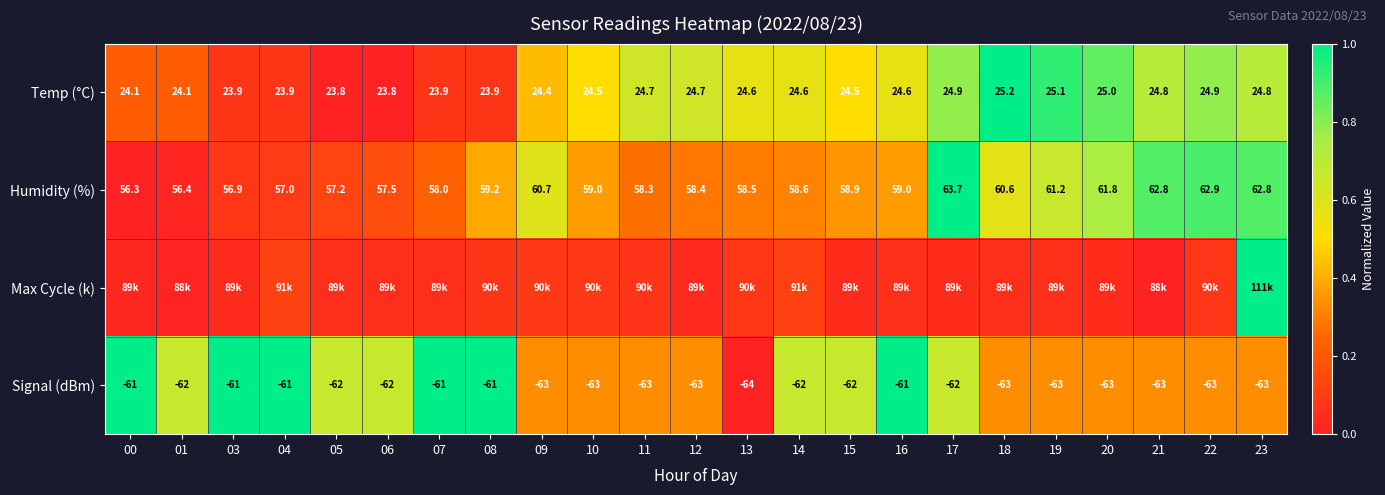

Is the value of Temp (°C) at 18 greater than the value of Signal (dBm) at 08?

Yes